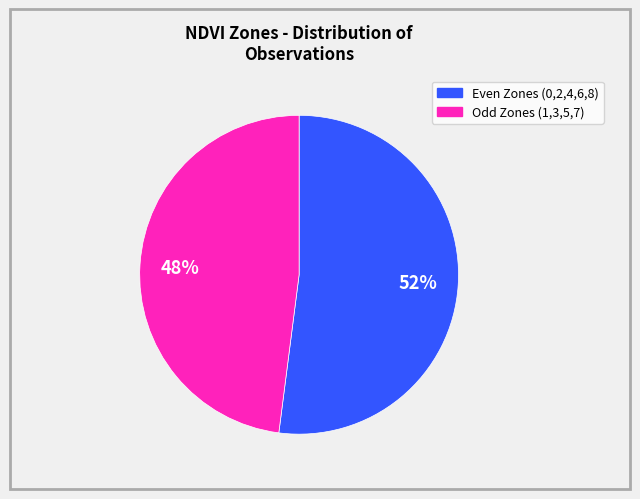

To the nearest percent, what is the difference between the largest and smallest slice percentages?

4%